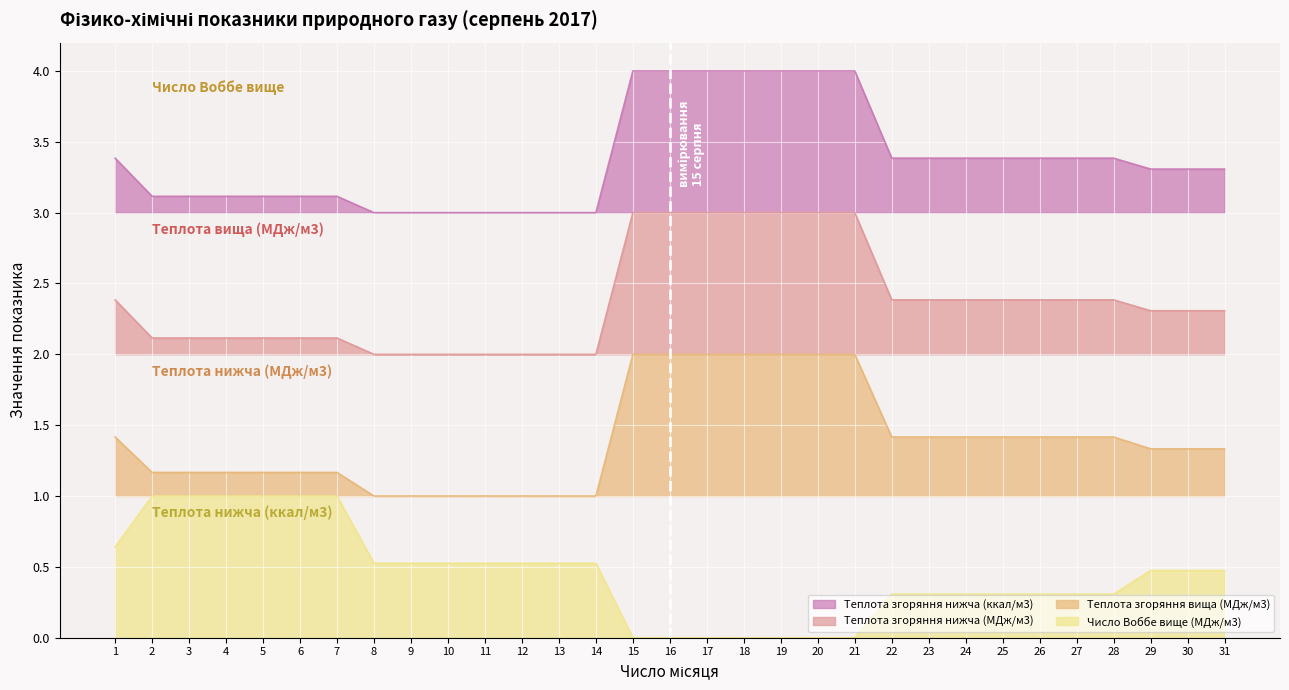

True or false: Число Воббе вище (МДж/м3) has more than 2 points higher than both neighbors.

False